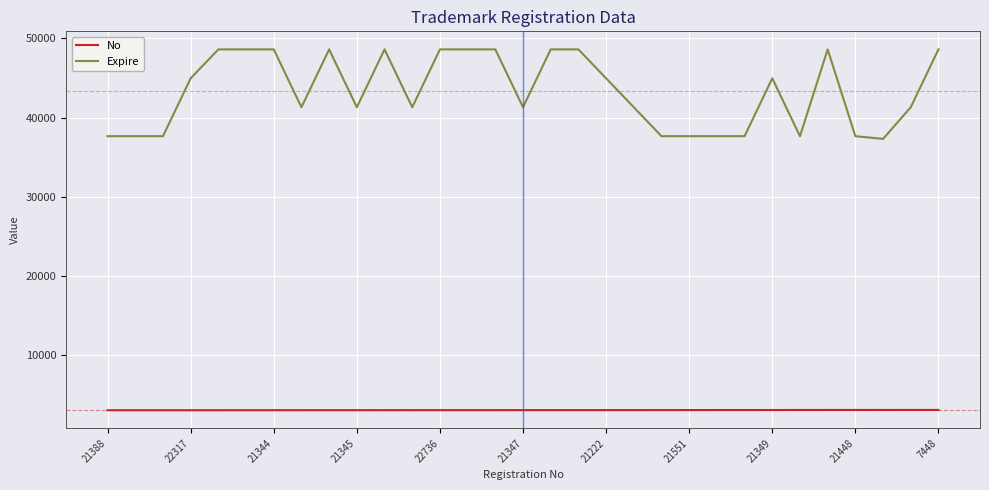

What is the lowest value of the Expire series?

37305